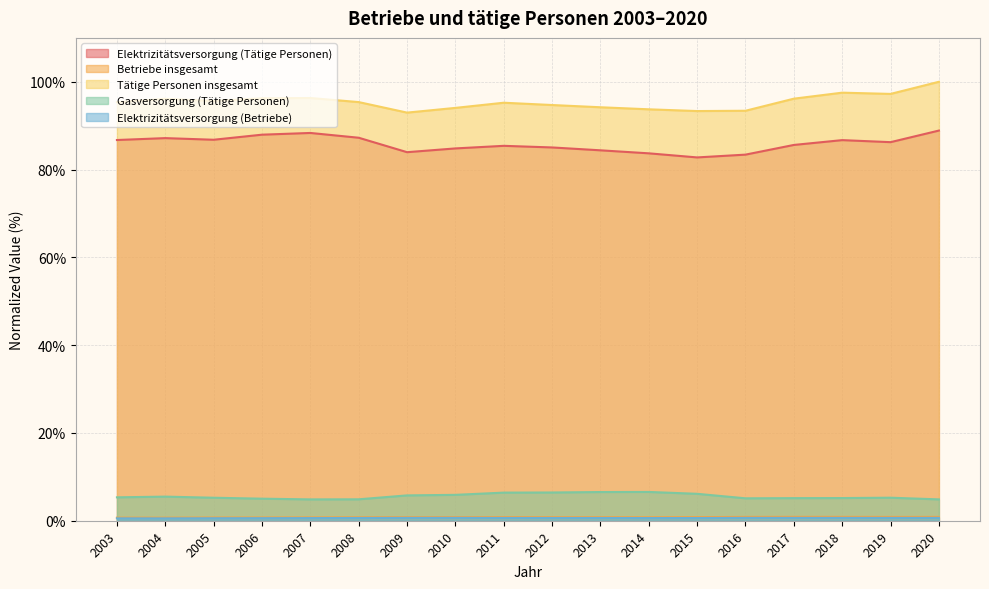

Is it true that Gasversorgung (Tätige Personen) equals 10.9 at 2011?

False